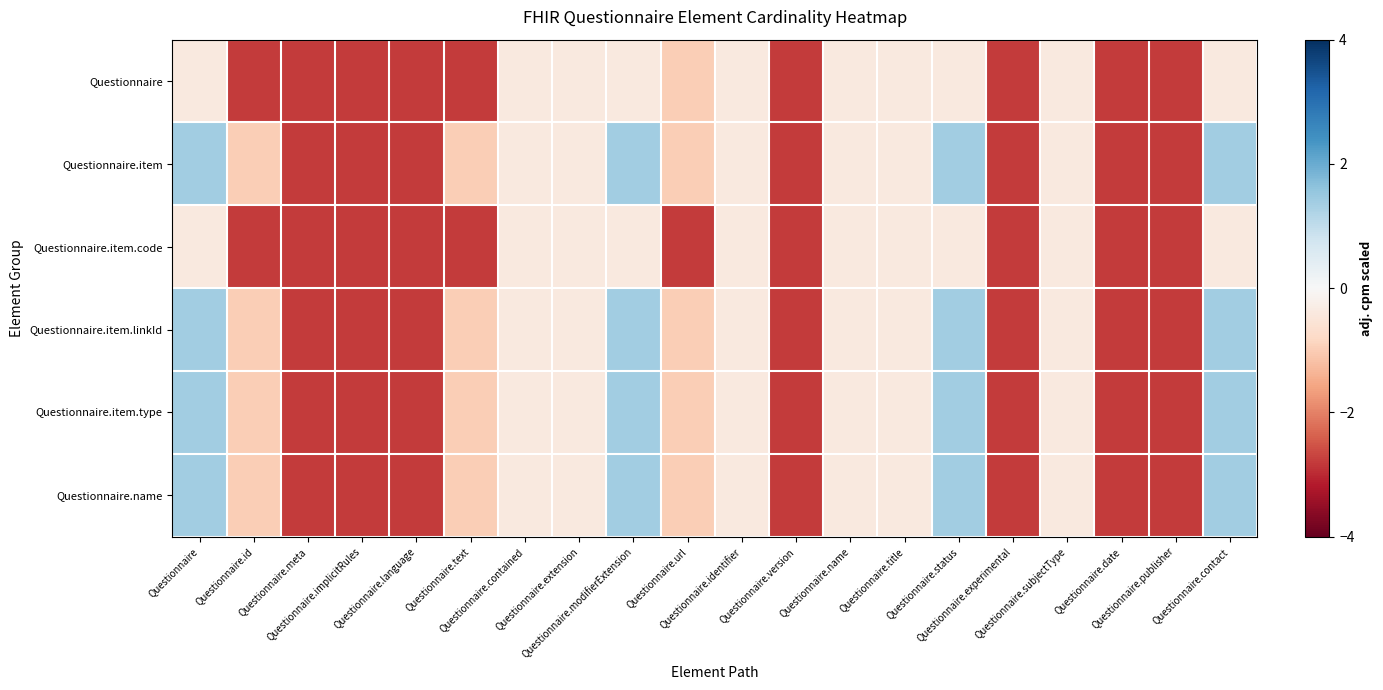

Reading left to right, transcribe all the data shown in this chart.

Questionnaire: Questionnaire=-0.4	Questionnaire.id=-2.8	Questionnaire.meta=-2.8	Questionnaire.implicitRules=-2.8	Questionnaire.language=-2.8	Questionnaire.text=-2.8	Questionnaire.contained=-0.4	Questionnaire.extension=-0.4	Questionnaire.modifierExtension=-0.4	Questionnaire.url=-1.0	Questionnaire.identifier=-0.4	Questionnaire.version=-2.8	Questionnaire.name=-0.4	Questionnaire.title=-0.4	Questionnaire.status=-0.4	Questionnaire.experimental=-2.8	Questionnaire.subjectType=-0.4	Questionnaire.date=-2.8	Questionnaire.publisher=-2.8	Questionnaire.contact=-0.4
Questionnaire.item: Questionnaire=1.4	Questionnaire.id=-1.0	Questionnaire.meta=-2.8	Questionnaire.implicitRules=-2.8	Questionnaire.language=-2.8	Questionnaire.text=-1.0	Questionnaire.contained=-0.4	Questionnaire.extension=-0.4	Questionnaire.modifierExtension=1.4	Questionnaire.url=-1.0	Questionnaire.identifier=-0.4	Questionnaire.version=-2.8	Questionnaire.name=-0.4	Questionnaire.title=-0.4	Questionnaire.status=1.4	Questionnaire.experimental=-2.8	Questionnaire.subjectType=-0.4	Questionnaire.date=-2.8	Questionnaire.publisher=-2.8	Questionnaire.contact=1.4
Questionnaire.item.code: Questionnaire=-0.4	Questionnaire.id=-2.8	Questionnaire.meta=-2.8	Questionnaire.implicitRules=-2.8	Questionnaire.language=-2.8	Questionnaire.text=-2.8	Questionnaire.contained=-0.4	Questionnaire.extension=-0.4	Questionnaire.modifierExtension=-0.4	Questionnaire.url=-2.8	Questionnaire.identifier=-0.4	Questionnaire.version=-2.8	Questionnaire.name=-0.4	Questionnaire.title=-0.4	Questionnaire.status=-0.4	Questionnaire.experimental=-2.8	Questionnaire.subjectType=-0.4	Questionnaire.date=-2.8	Questionnaire.publisher=-2.8	Questionnaire.contact=-0.4
Questionnaire.item.linkId: Questionnaire=1.4	Questionnaire.id=-1.0	Questionnaire.meta=-2.8	Questionnaire.implicitRules=-2.8	Questionnaire.language=-2.8	Questionnaire.text=-1.0	Questionnaire.contained=-0.4	Questionnaire.extension=-0.4	Questionnaire.modifierExtension=1.4	Questionnaire.url=-1.0	Questionnaire.identifier=-0.4	Questionnaire.version=-2.8	Questionnaire.name=-0.4	Questionnaire.title=-0.4	Questionnaire.status=1.4	Questionnaire.experimental=-2.8	Questionnaire.subjectType=-0.4	Questionnaire.date=-2.8	Questionnaire.publisher=-2.8	Questionnaire.contact=1.4
Questionnaire.item.type: Questionnaire=1.4	Questionnaire.id=-1.0	Questionnaire.meta=-2.8	Questionnaire.implicitRules=-2.8	Questionnaire.language=-2.8	Questionnaire.text=-1.0	Questionnaire.contained=-0.4	Questionnaire.extension=-0.4	Questionnaire.modifierExtension=1.4	Questionnaire.url=-1.0	Questionnaire.identifier=-0.4	Questionnaire.version=-2.8	Questionnaire.name=-0.4	Questionnaire.title=-0.4	Questionnaire.status=1.4	Questionnaire.experimental=-2.8	Questionnaire.subjectType=-0.4	Questionnaire.date=-2.8	Questionnaire.publisher=-2.8	Questionnaire.contact=1.4
Questionnaire.name: Questionnaire=1.4	Questionnaire.id=-1.0	Questionnaire.meta=-2.8	Questionnaire.implicitRules=-2.8	Questionnaire.language=-2.8	Questionnaire.text=-1.0	Questionnaire.contained=-0.4	Questionnaire.extension=-0.4	Questionnaire.modifierExtension=1.4	Questionnaire.url=-1.0	Questionnaire.identifier=-0.4	Questionnaire.version=-2.8	Questionnaire.name=-0.4	Questionnaire.title=-0.4	Questionnaire.status=1.4	Questionnaire.experimental=-2.8	Questionnaire.subjectType=-0.4	Questionnaire.date=-2.8	Questionnaire.publisher=-2.8	Questionnaire.contact=1.4